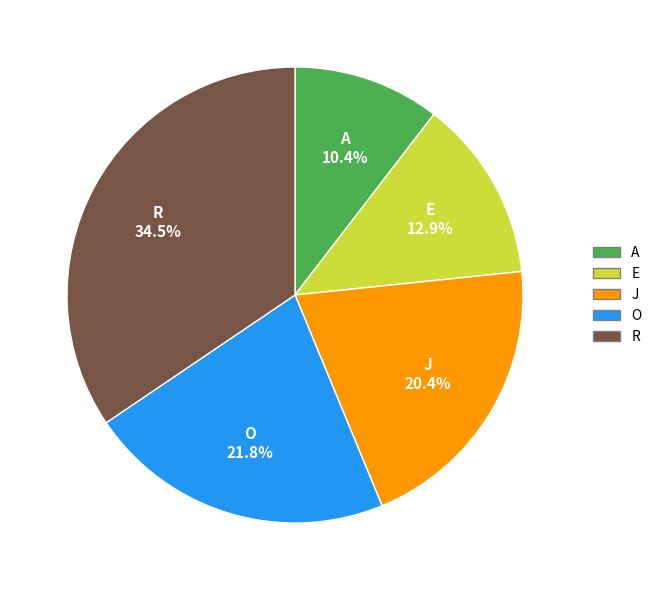

The R slice represents 26% of the pie. True or false?

False